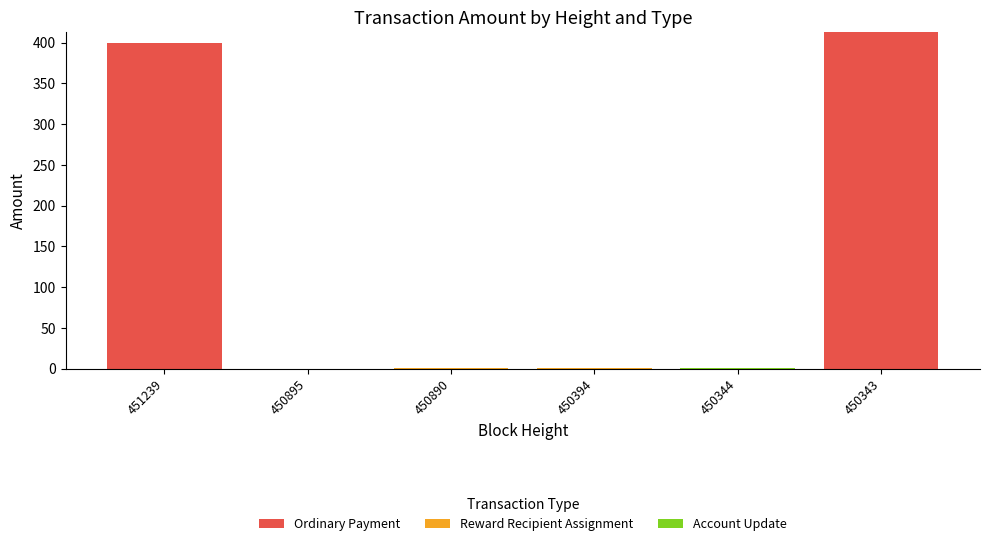

What is the sum of all Ordinary Payment values?

812.8